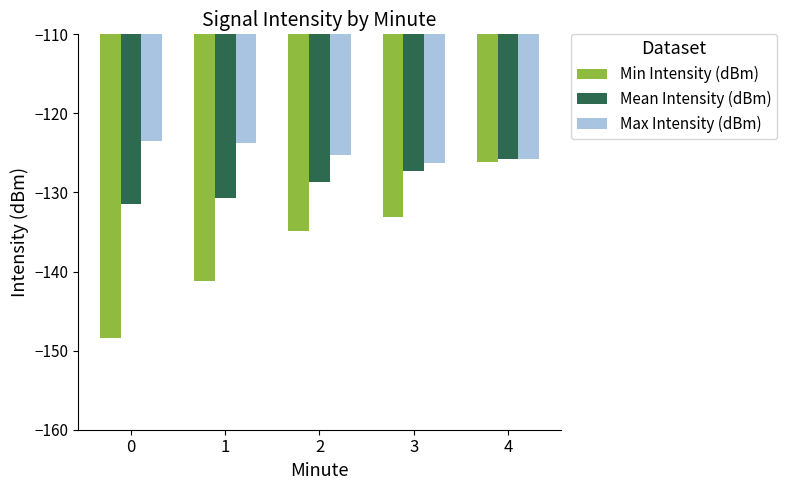

What is the highest value of the Mean Intensity (dBm) series?

-125.8